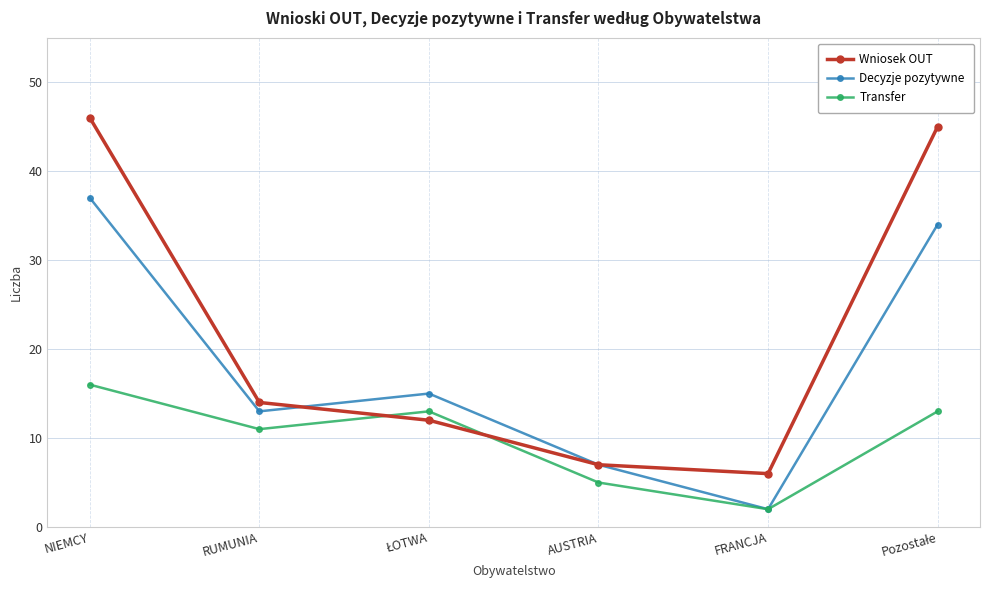

Rank the series by their average value, from lowest to highest.

Transfer, Decyzje pozytywne, Wniosek OUT